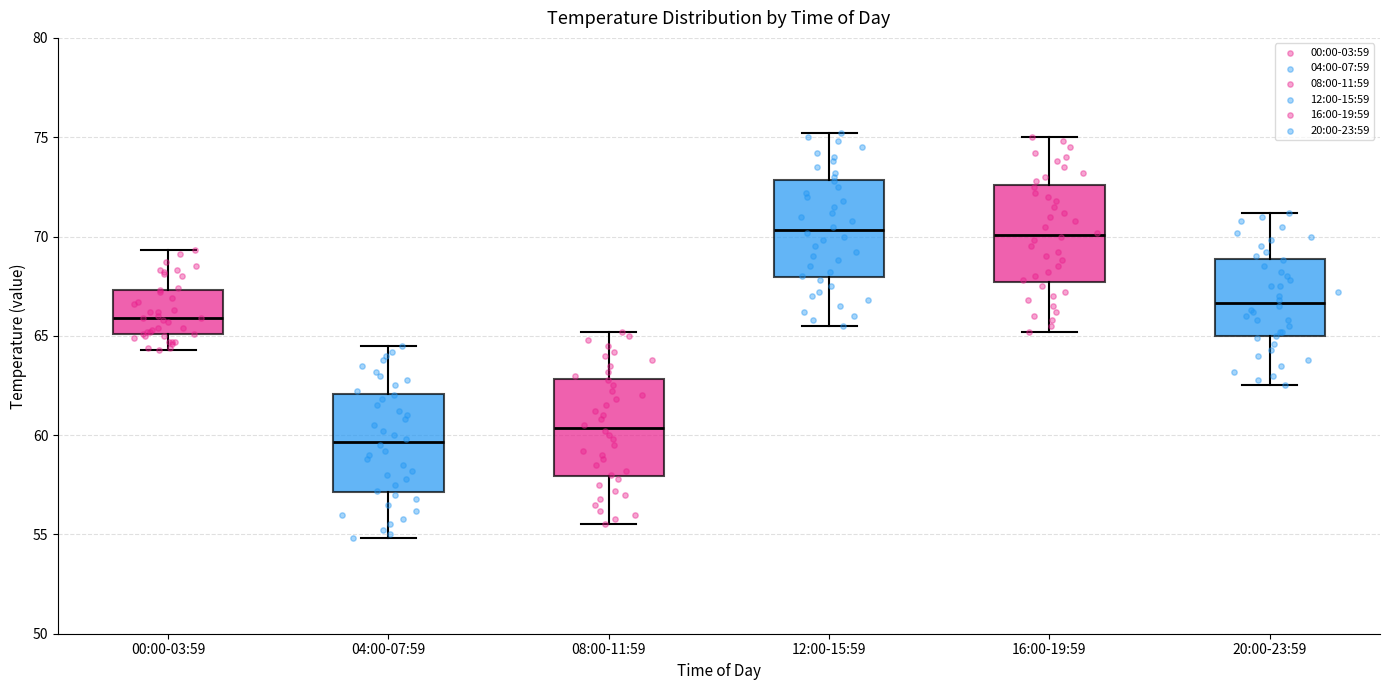

Which box has the lowest median line?

04:00-07:59